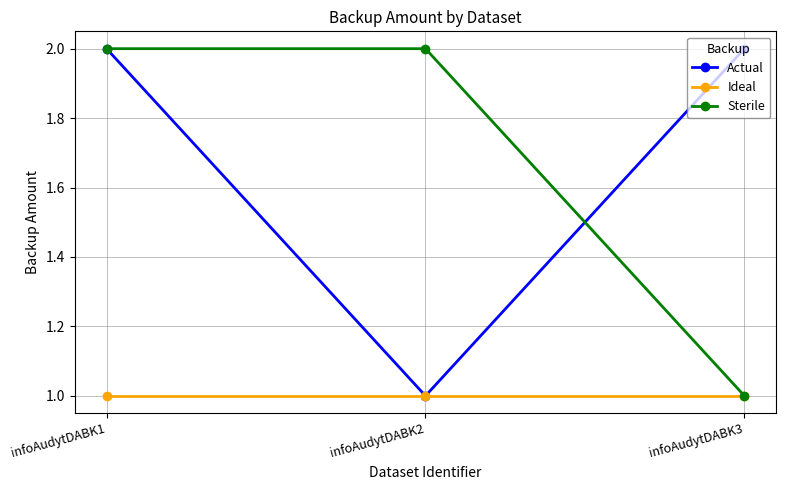

What is the smallest value displayed?

1